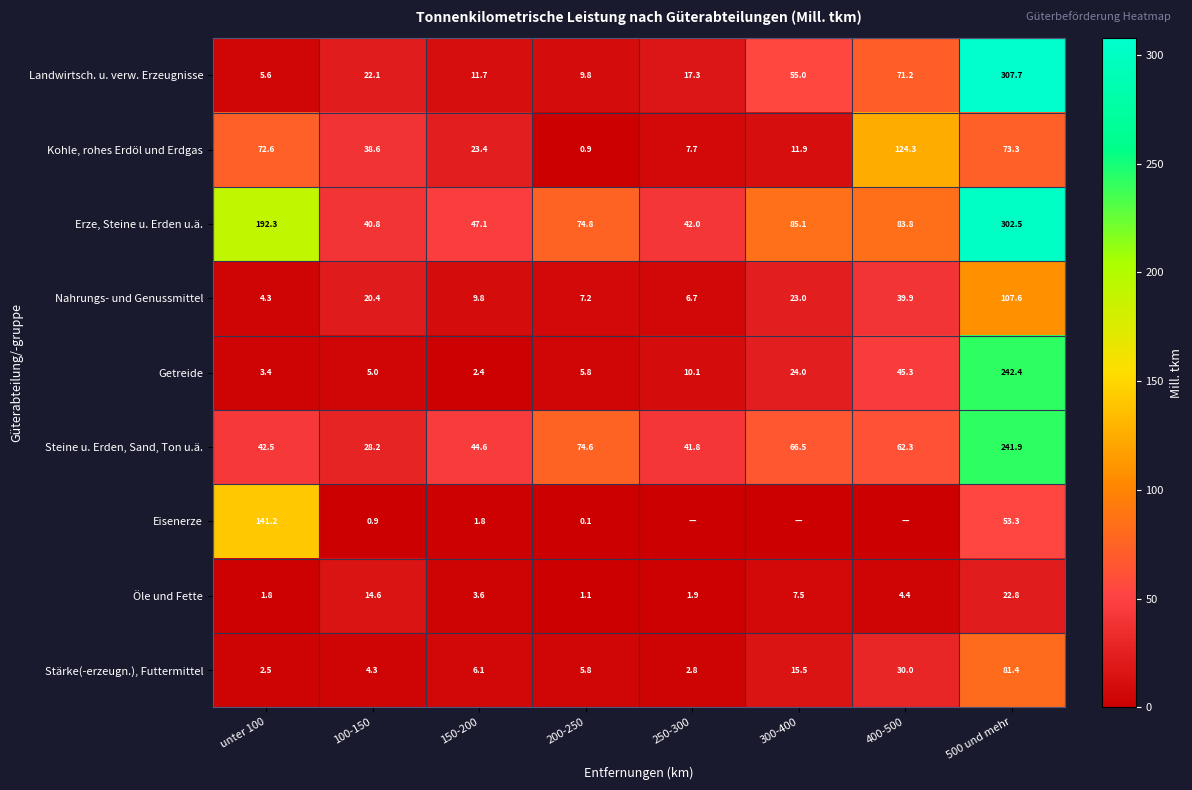

At which label is Getreide closest to 122?

400-500